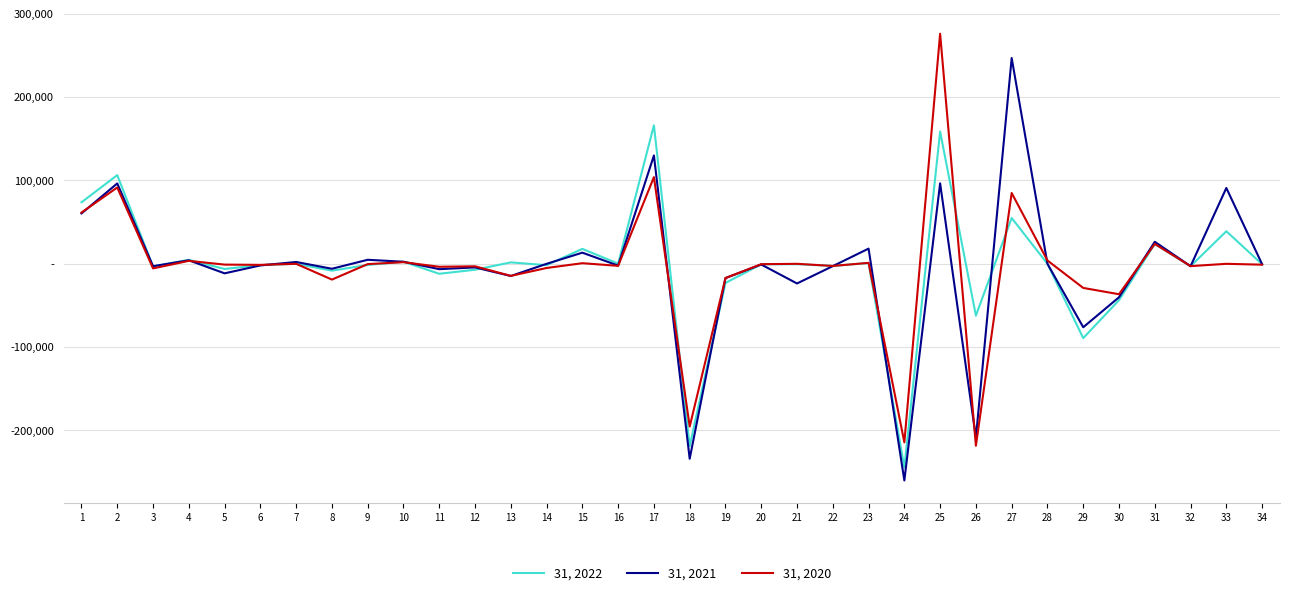

Between 13 and 28, which is larger?

13